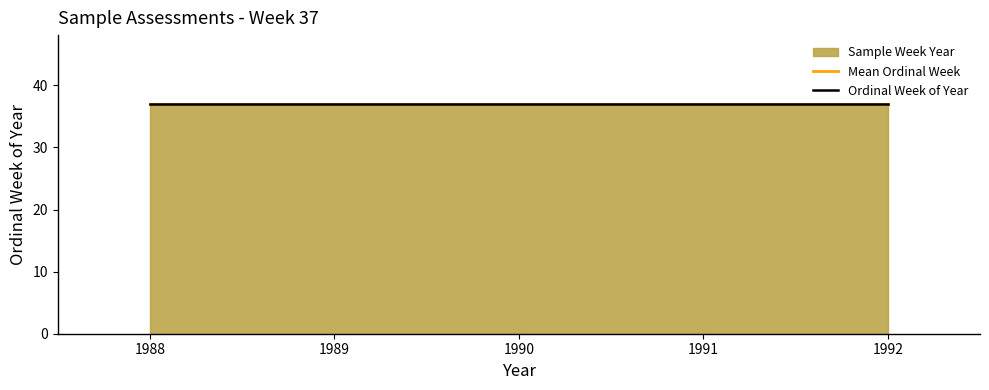

List the labels in order of value, smallest first.

37, 37, 37, 37, 37